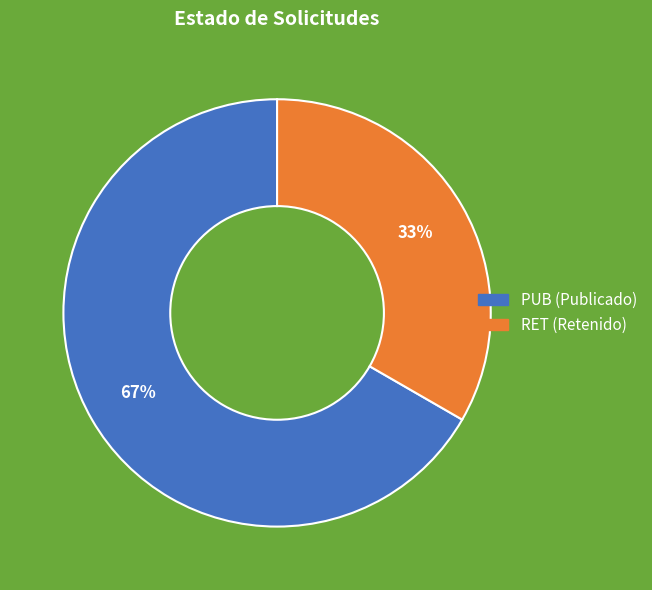

Is there a majority slice in this chart?

Yes